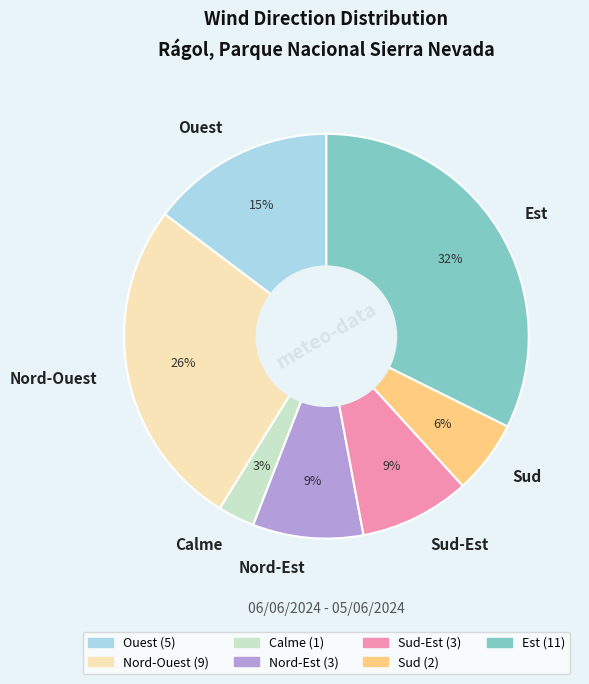

Is there a majority slice in this chart?

No